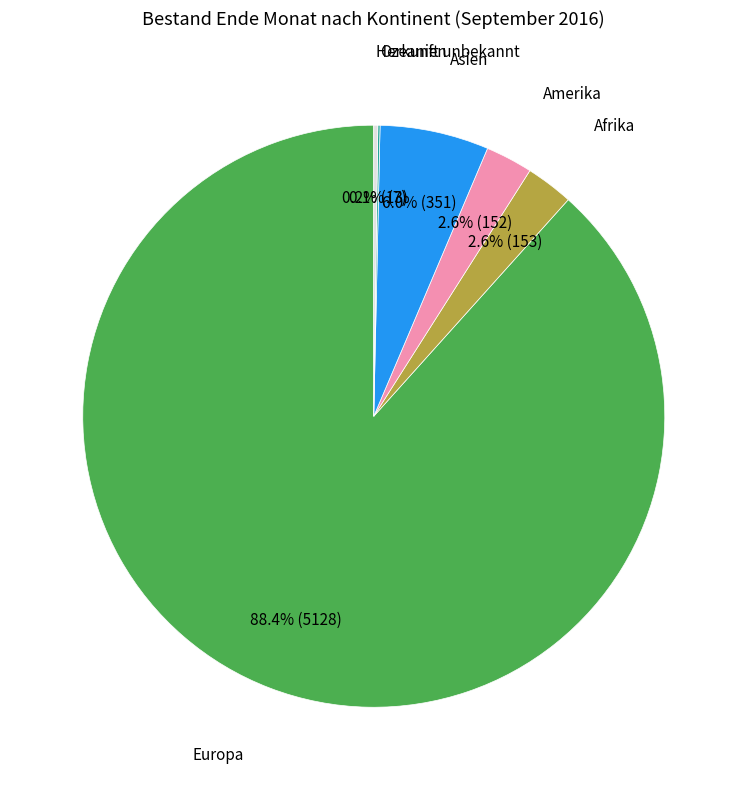

Is there any slice that represents more than half of the pie?

Yes